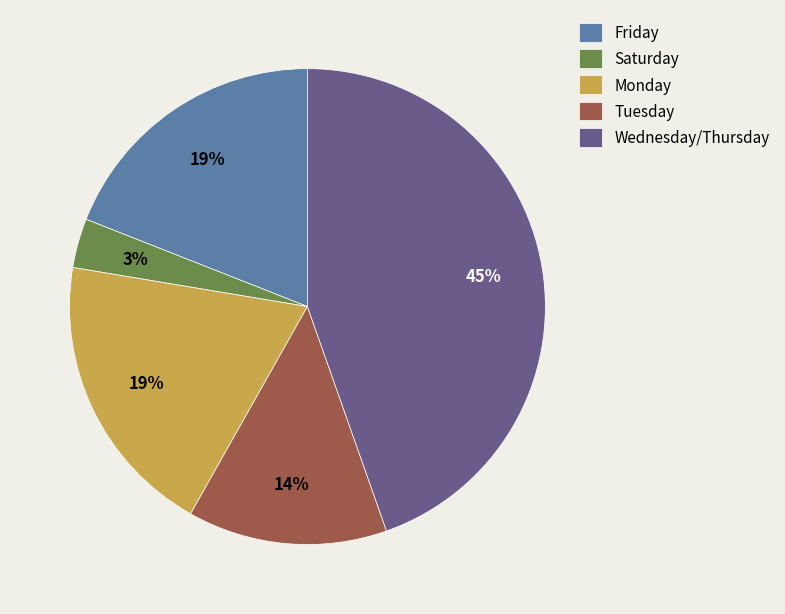

To the nearest percent, what percentage of the pie is Friday?

19%